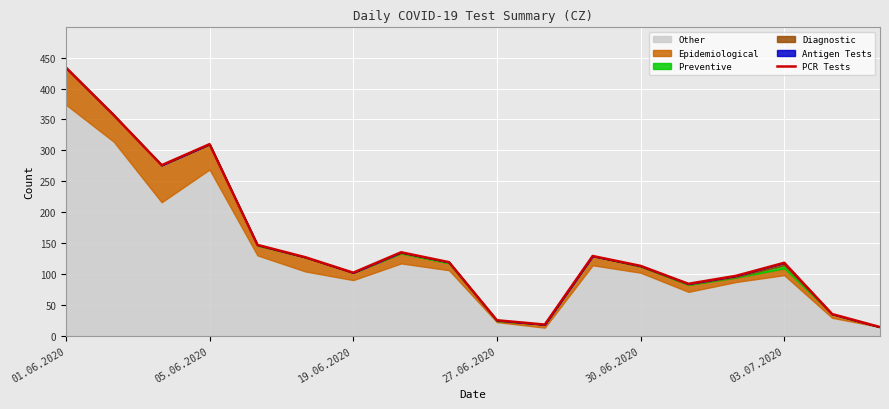

How many interior local peaks (higher than both neighbors) does the data have?

4